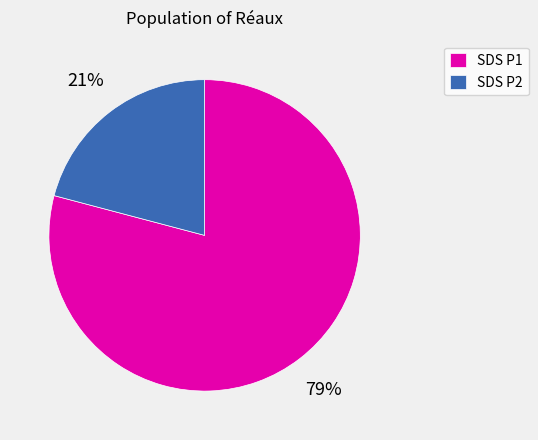

The SDS P2 slice represents 35% of the pie. True or false?

False